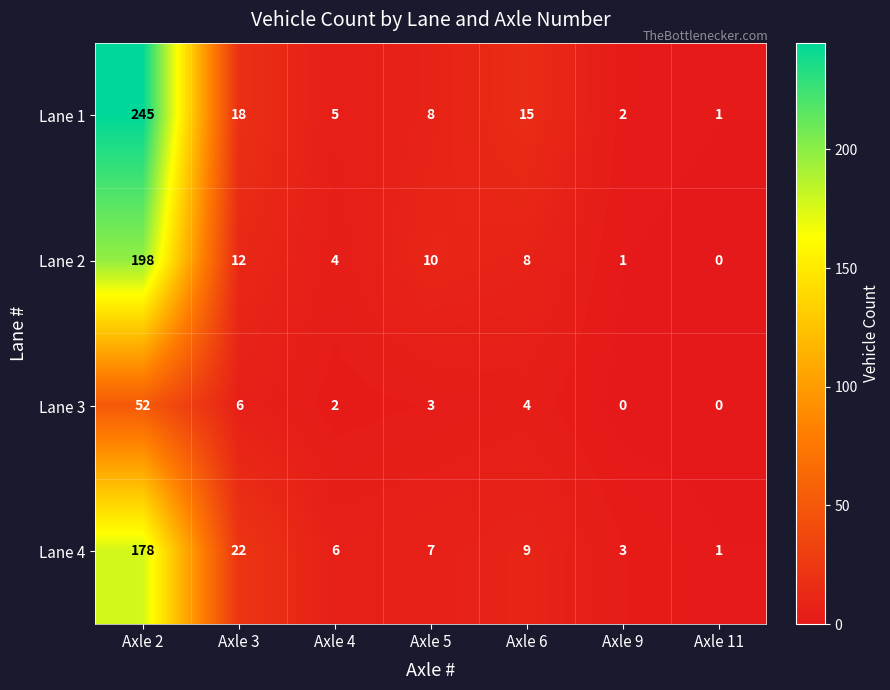

At which label does Lane 2 first exceed 8?

Axle 2